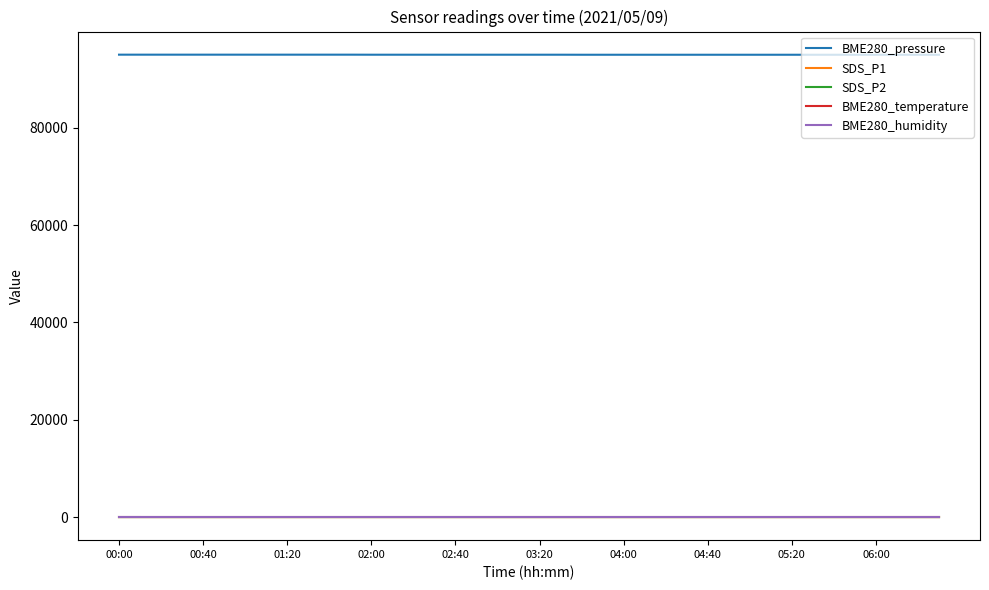

Which series has the largest total across all categories?

BME280_pressure